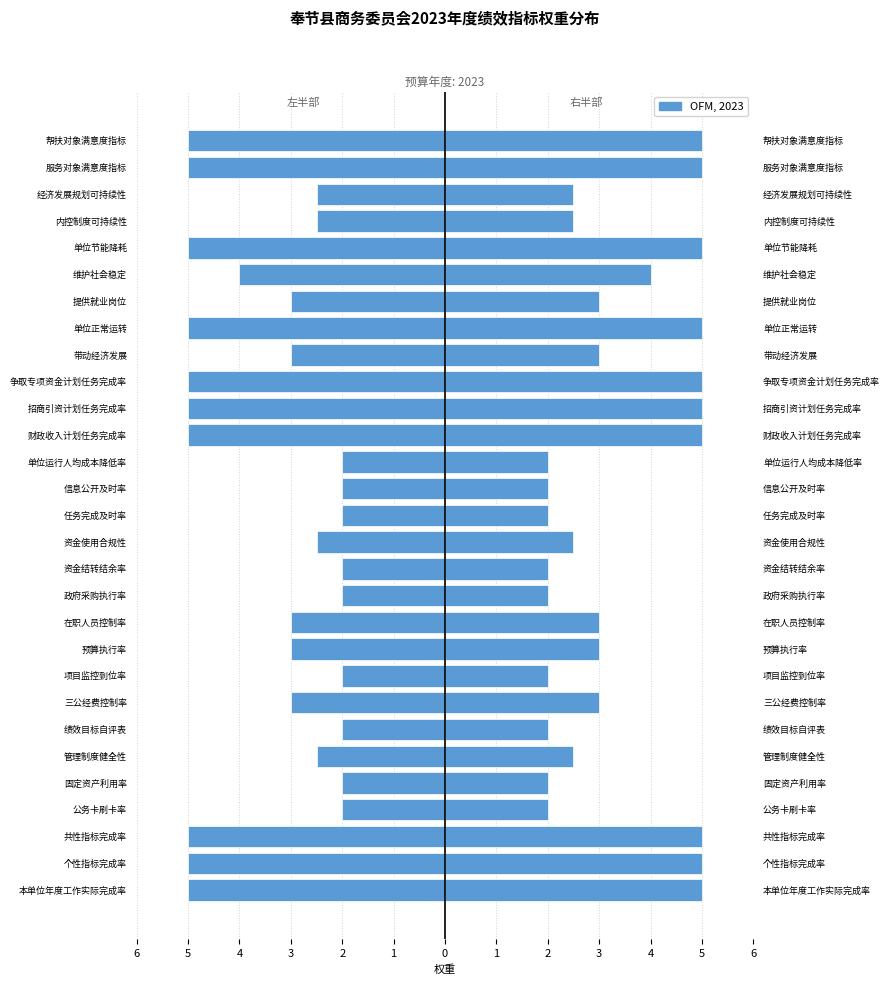

What is the value of the OFM, 2023 (右) bar at the 9th from the left?

2.0